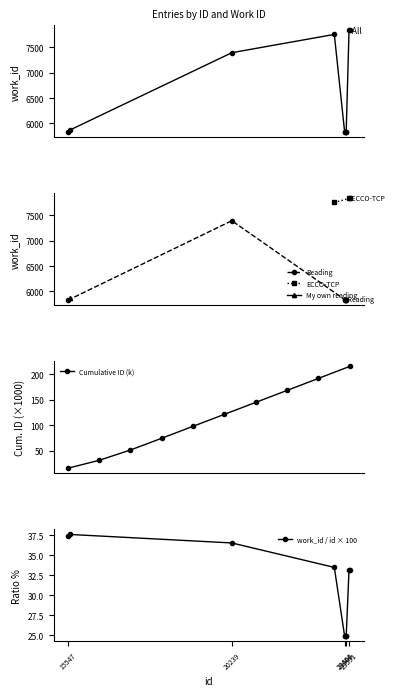

What is the value of the Reading point at the 5th from the left?

5841